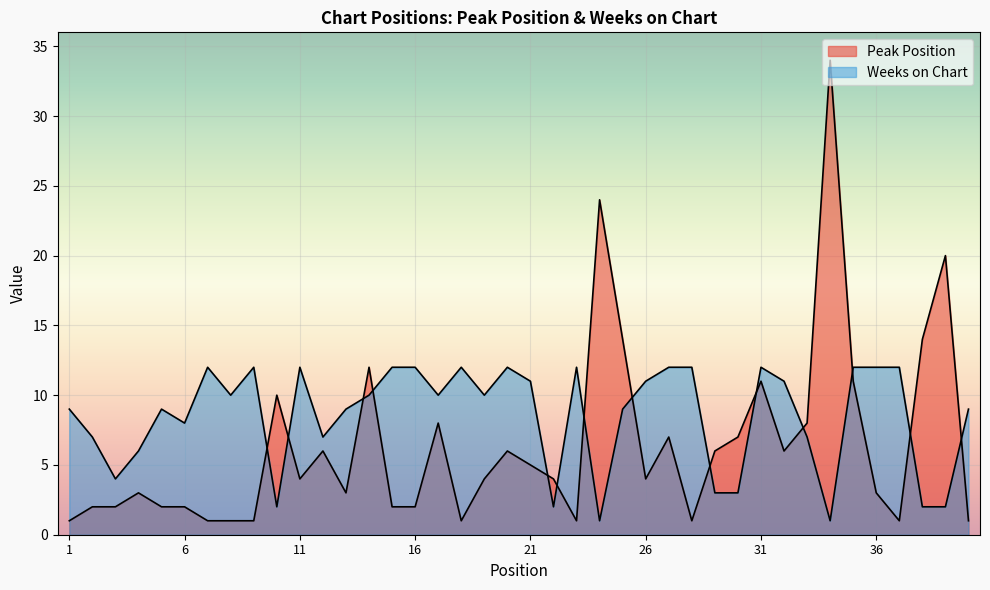

Which has a higher value, 27 or 32?

27